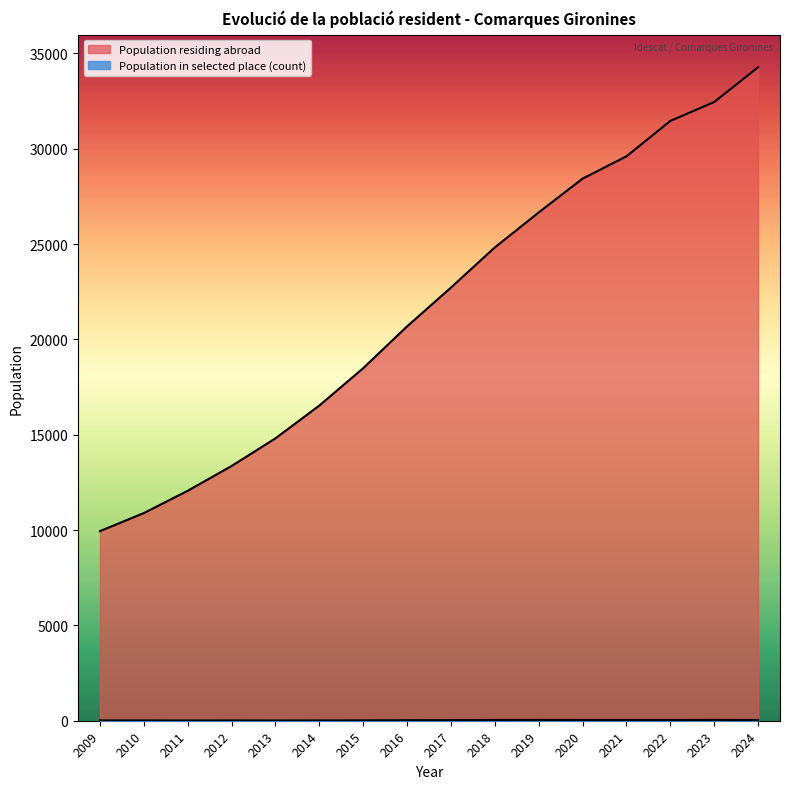

Does the chart display data point markers on the line(s)?

No